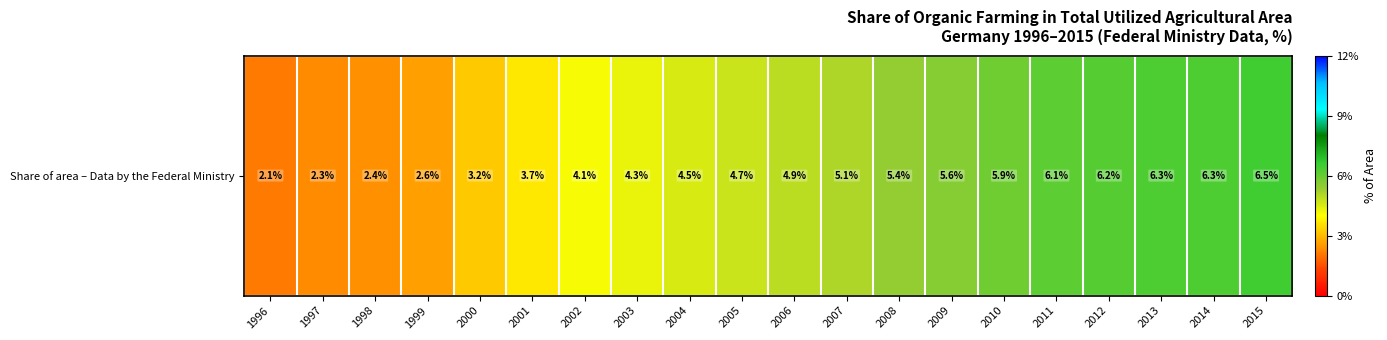

Is it true that the value at 1998 is 2.4?

True